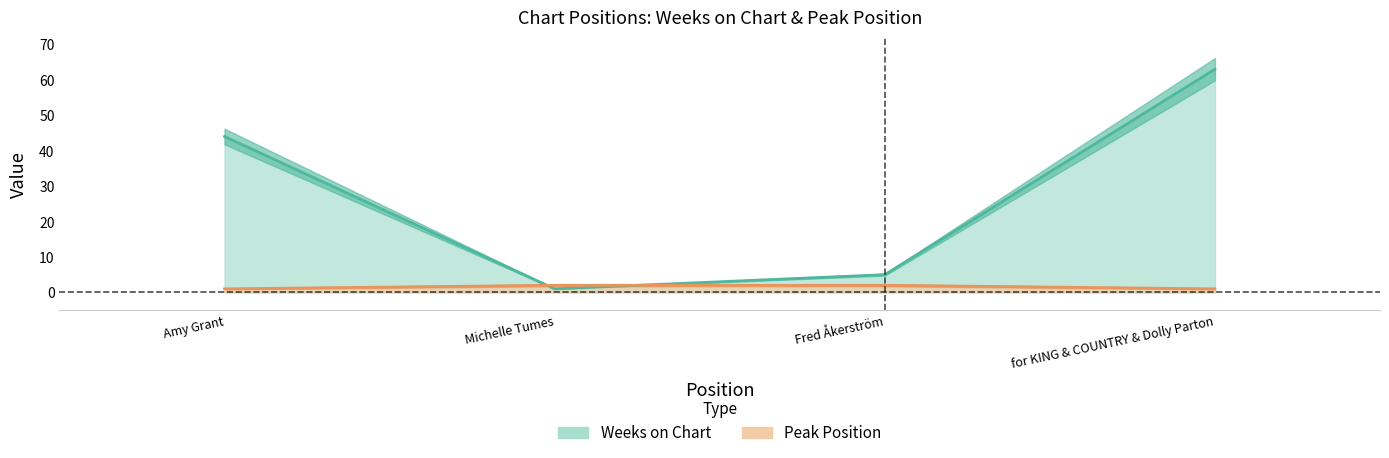

What is the highest value of the Weeks on Chart series?

63